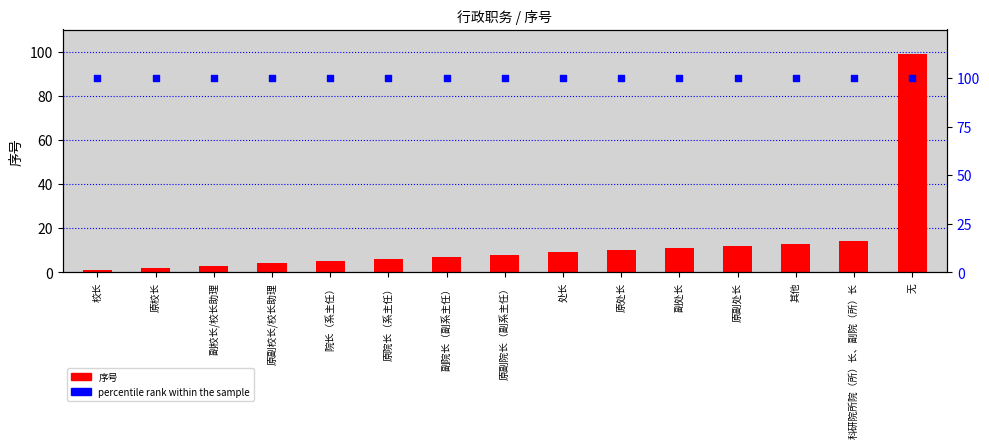

At how many categories does at least one series exceed 97?

15